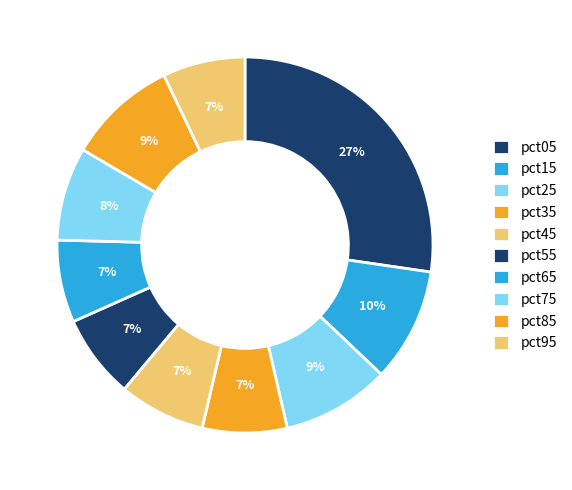

How many slices are in this pie chart?

10